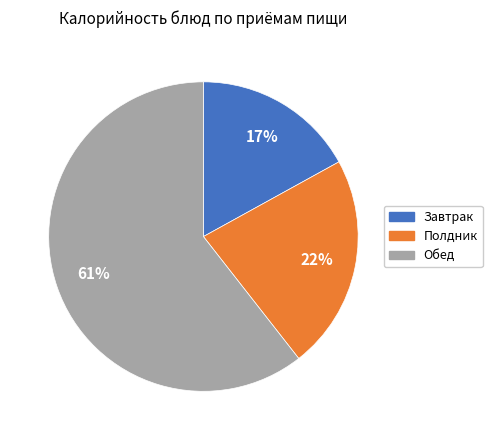

Is there a majority slice in this chart?

Yes